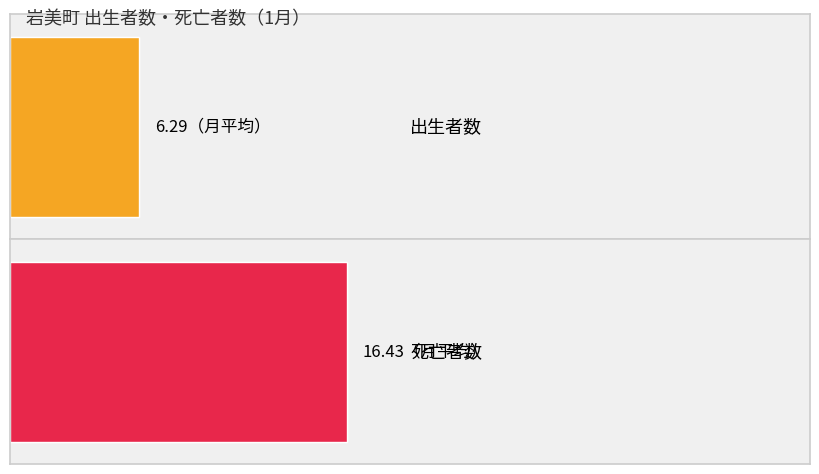

Reading left to right, what are all the values shown in this chart?

出生者数: 7	8	7	5	7	5	5
死亡者数: 12	16	26	16	12	16	17